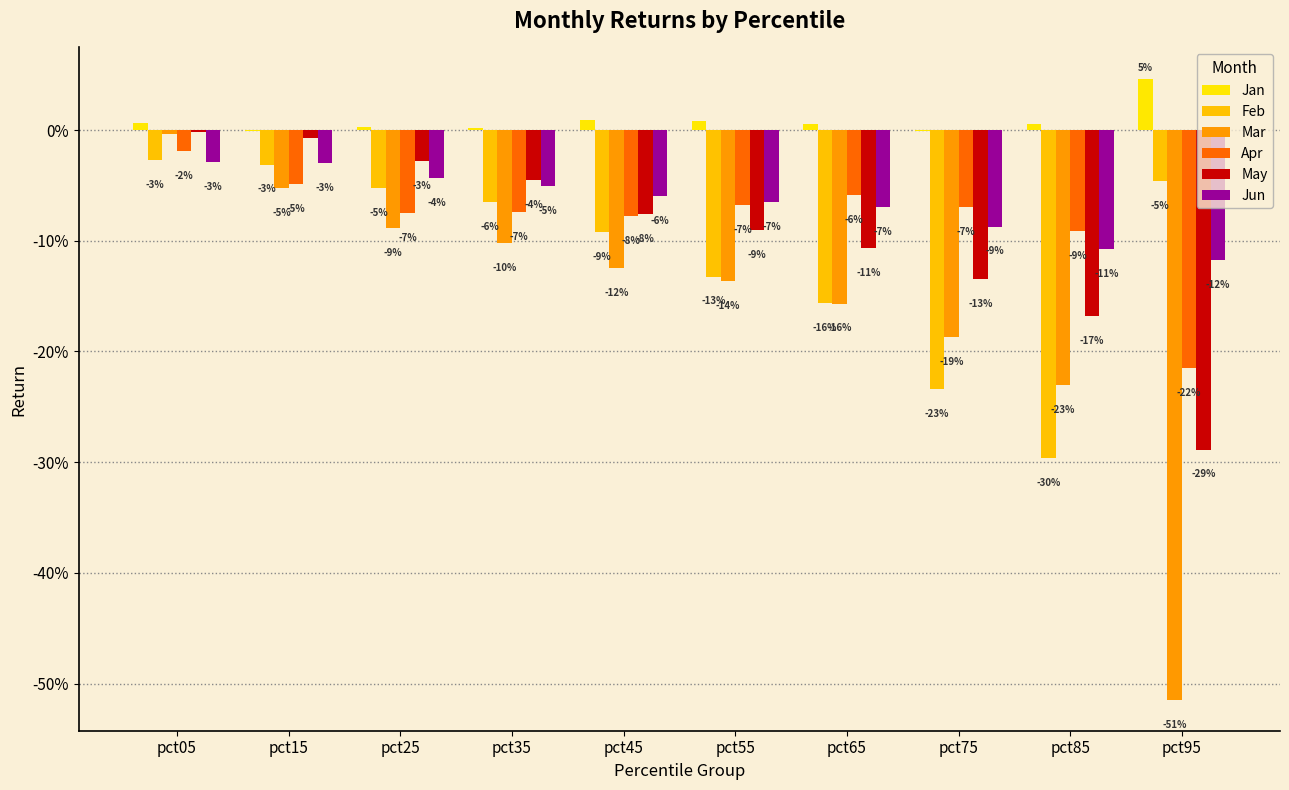

Which category has the highest value in the Feb series?

pct05